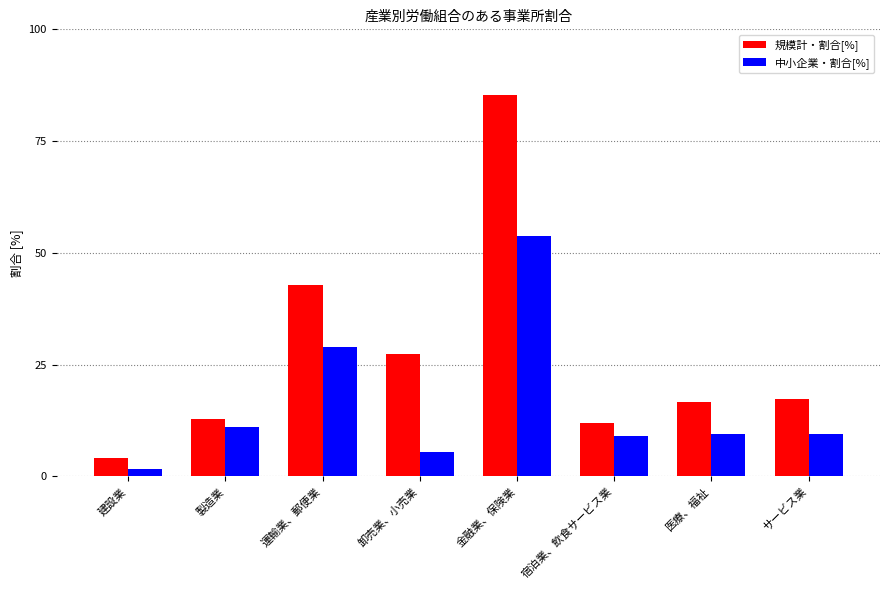

Which label corresponds to the largest value in the chart?

金融業、保険業